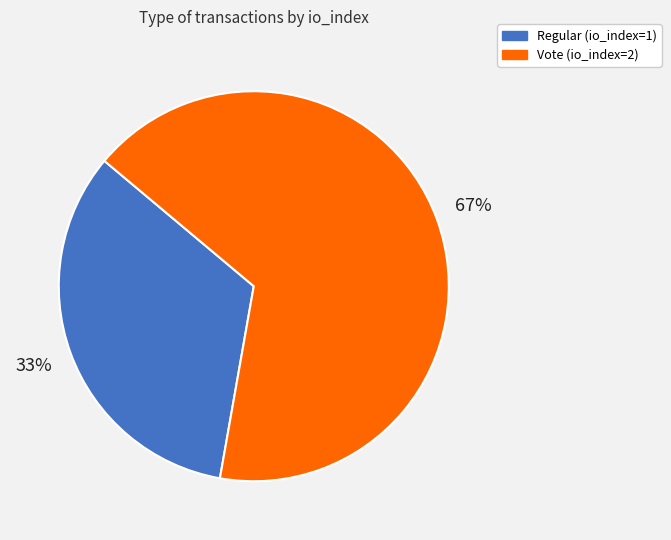

Count the number of slices in the pie.

2